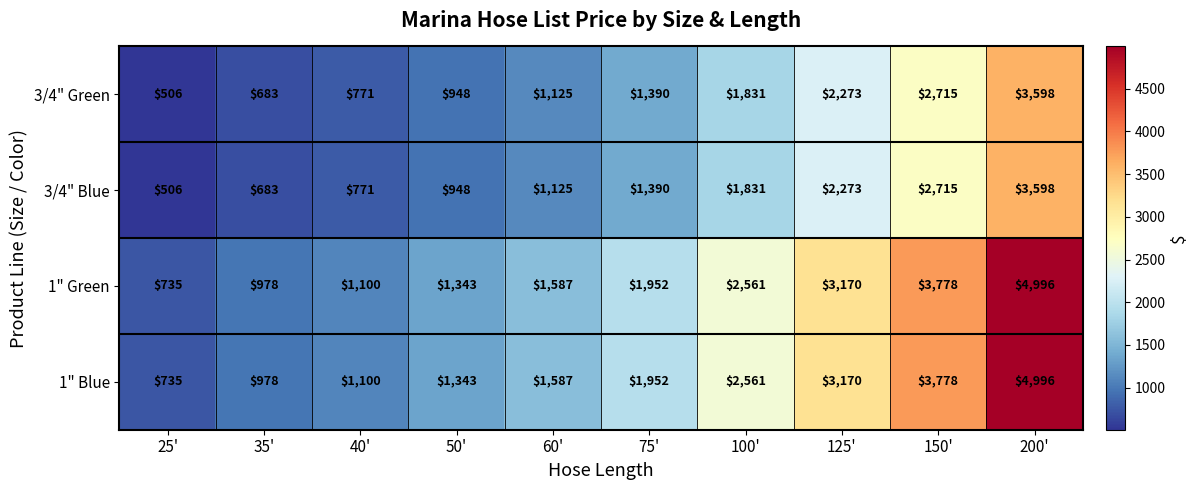

At which category does the chart reach its peak across all series?

200'